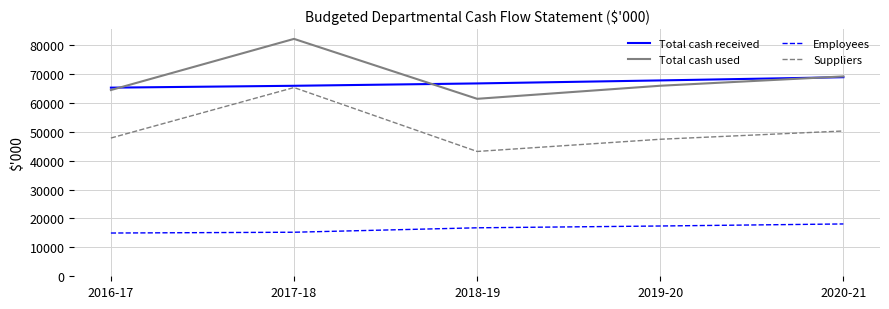

How many lines are shown in the chart?

4